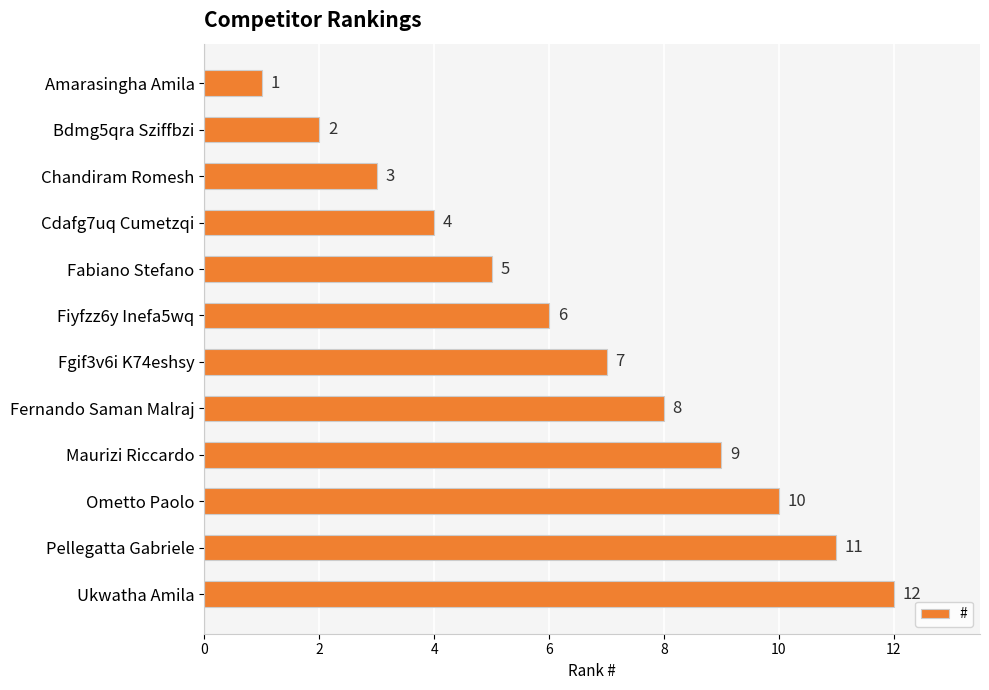

True or false: the data shows 14 at Maurizi Riccardo.

False